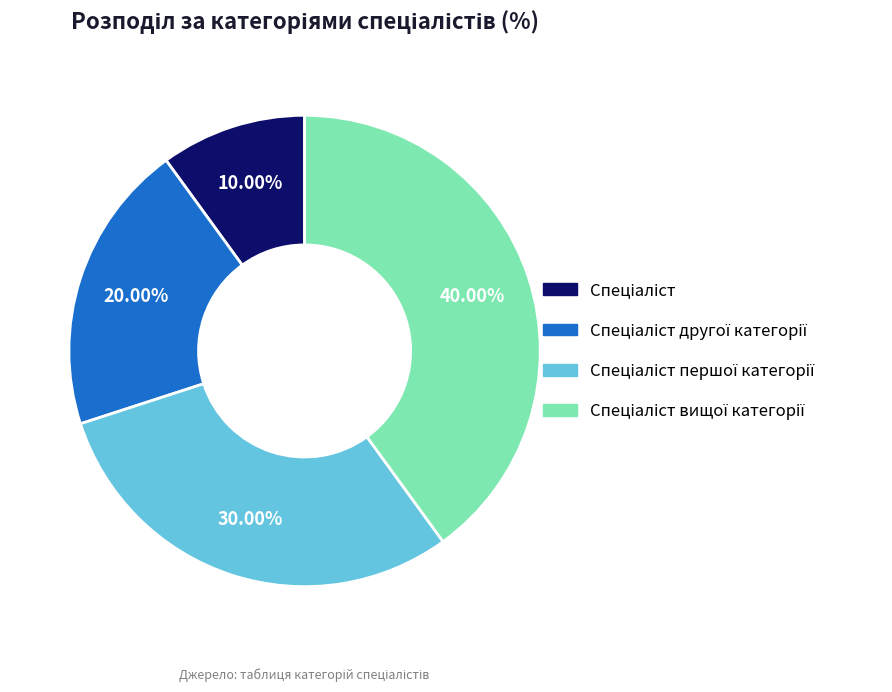

Does any single category account for the majority?

No